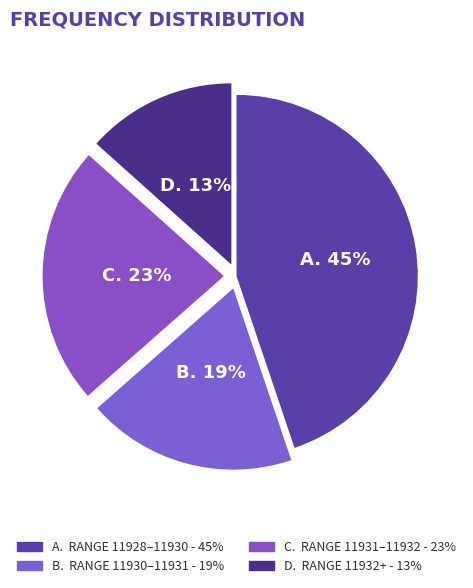

To the nearest percent, what percentage of the pie is B.?

19%